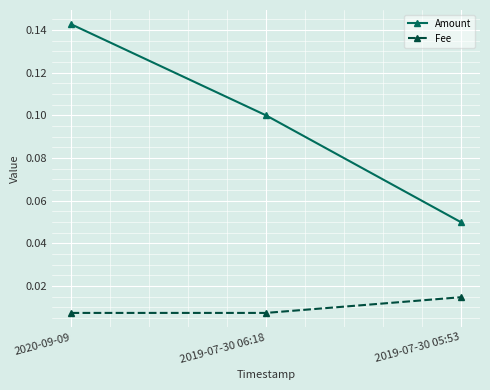

What is the label of the 2nd point from the left?

2019-07-30 06:18